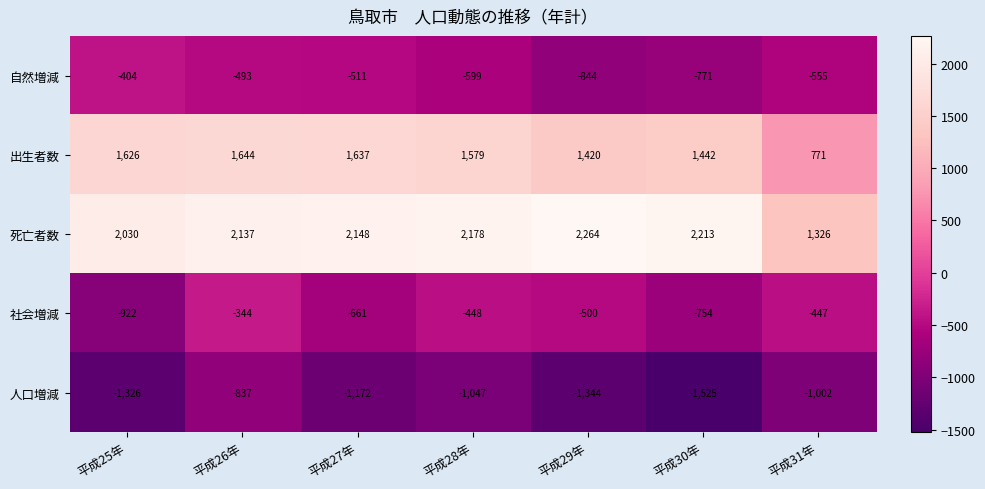

At 平成26年, list the series in order from smallest to largest.

人口増減, 自然増減, 社会増減, 出生者数, 死亡者数